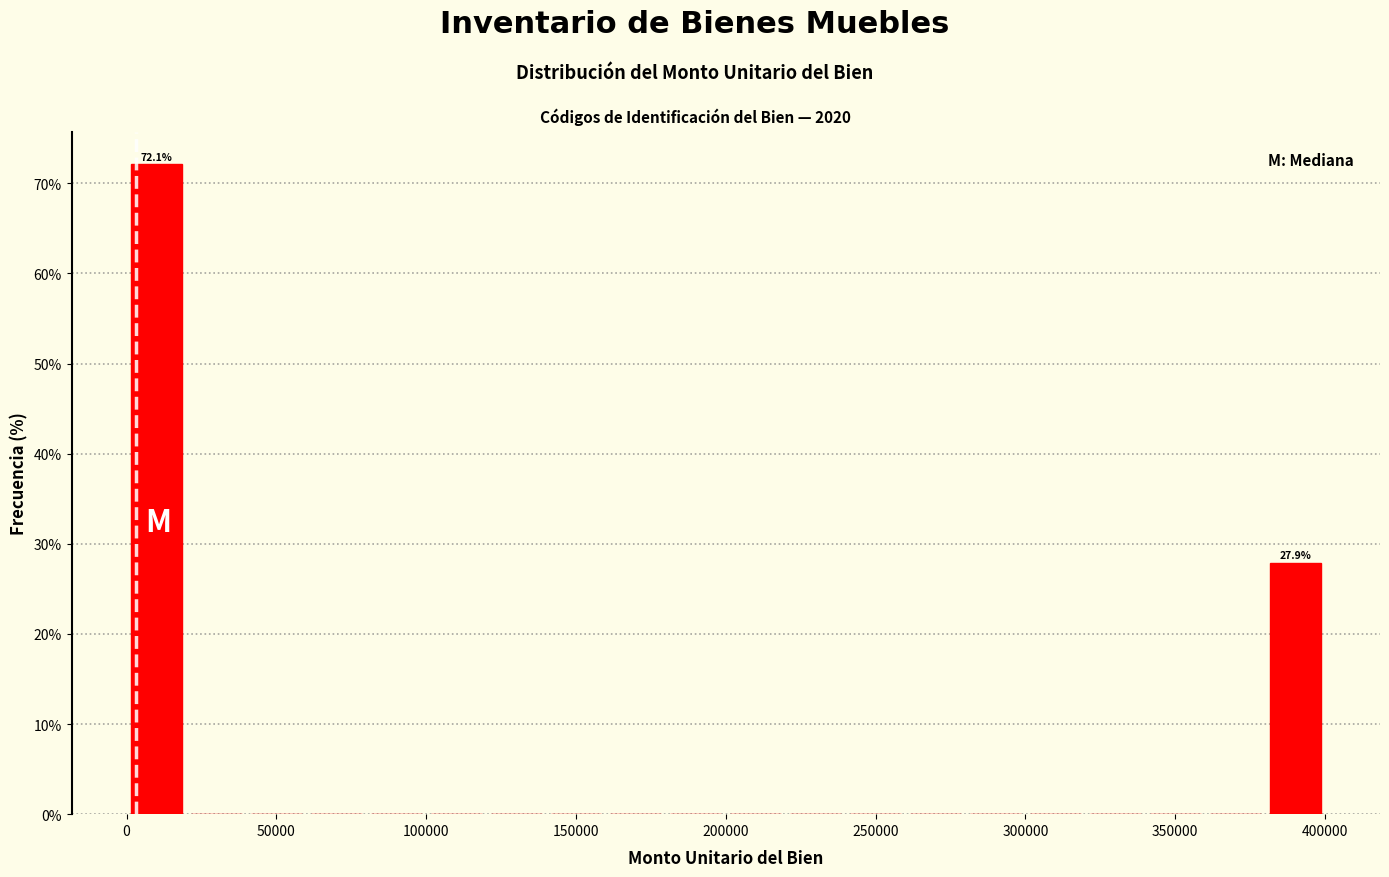

Which range on the x-axis has the tallest bar?

0 to 20000